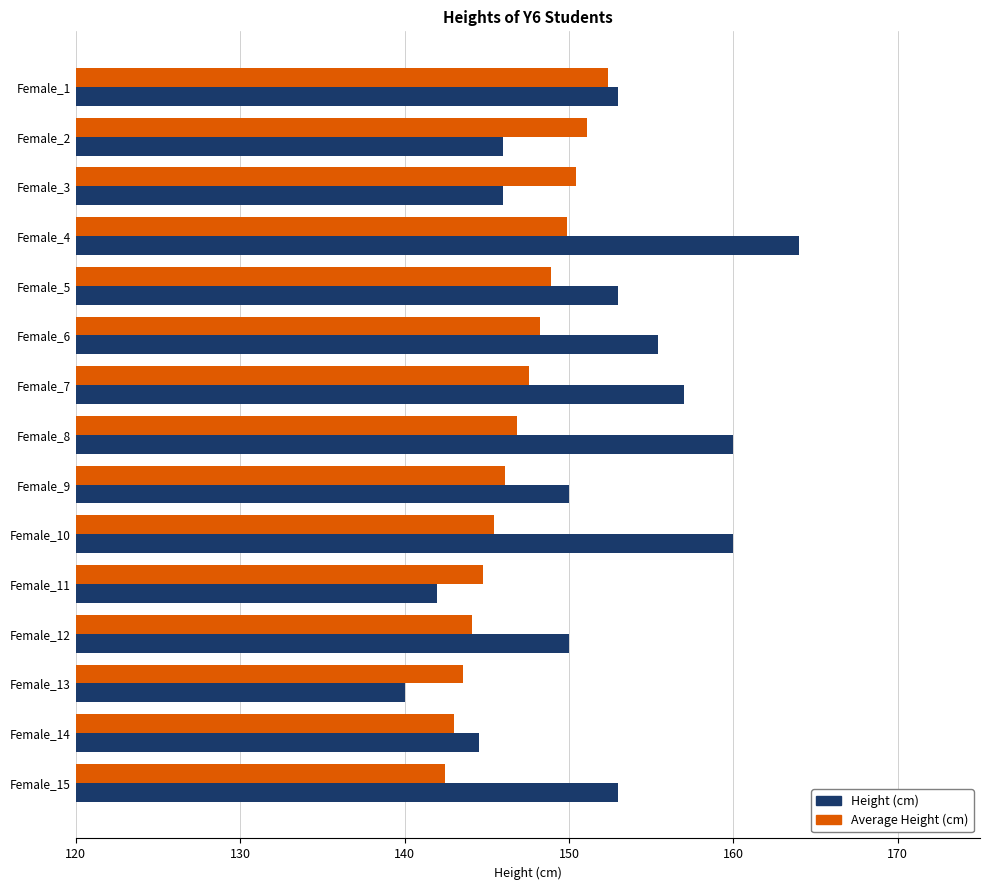

How many series are shown in this chart?

2